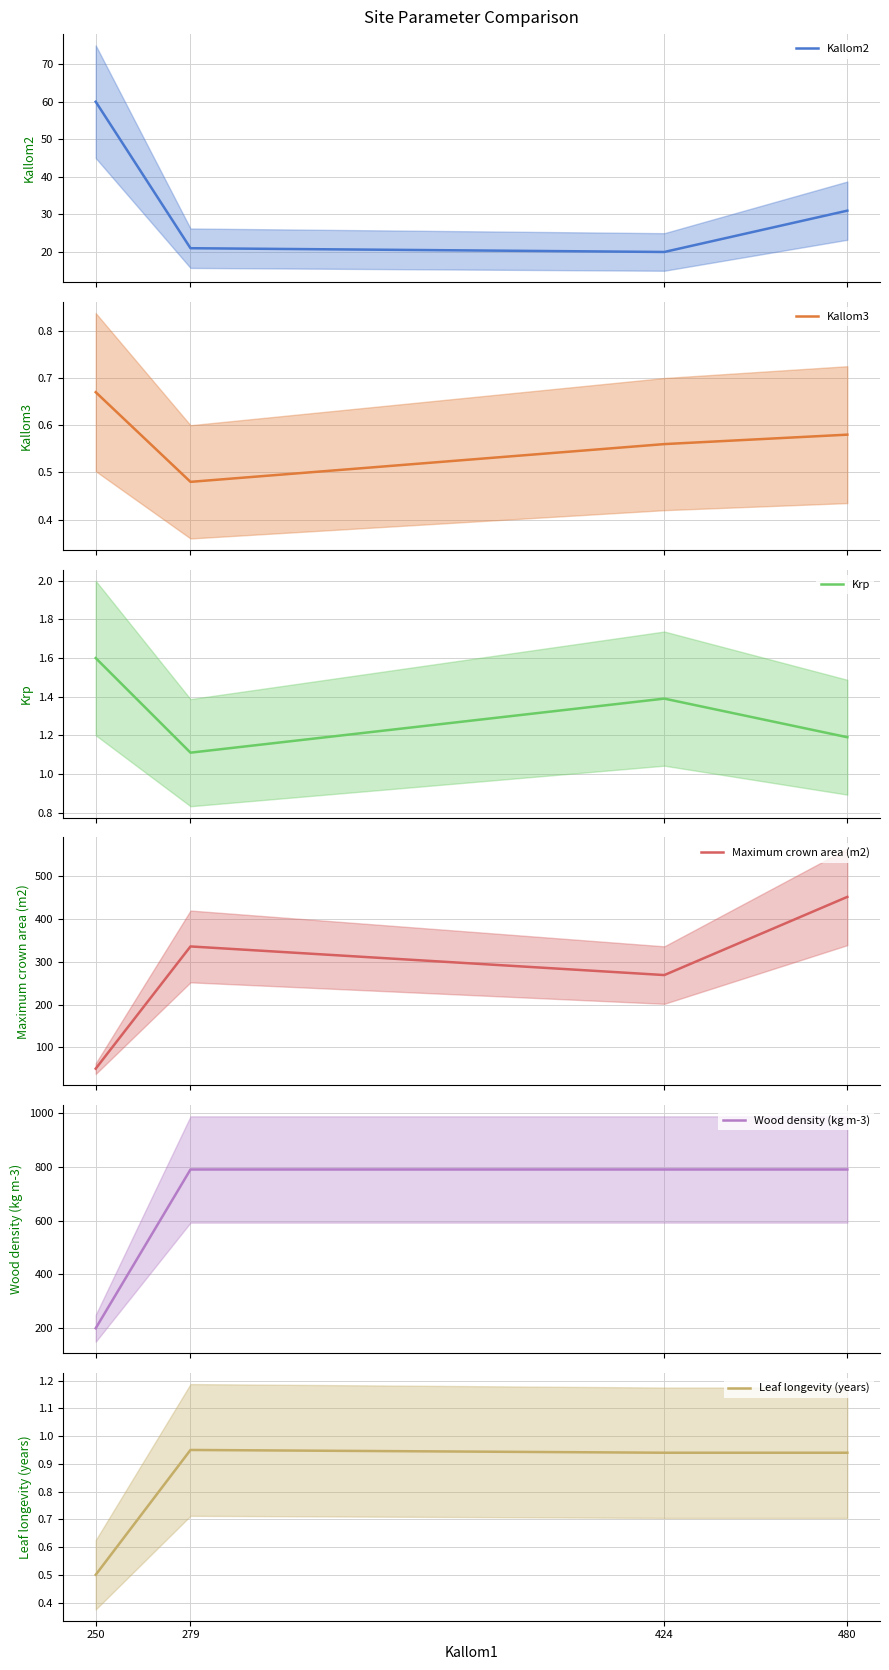

At which category does Kallom3 reach its first local valley?

279